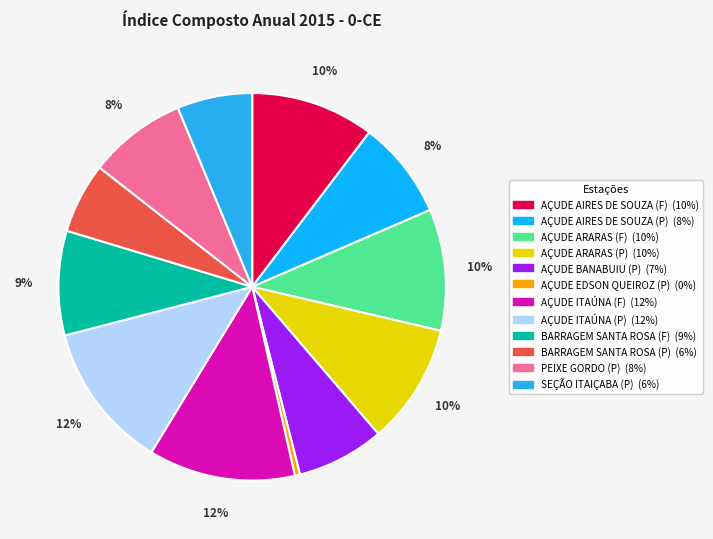

How much of the chart is everything except AÇUDE ITAÚNA (P)?

87.8%